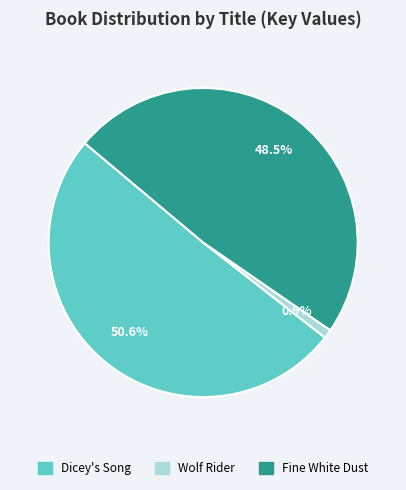

Does Fine White Dust represent more than half of the total?

No